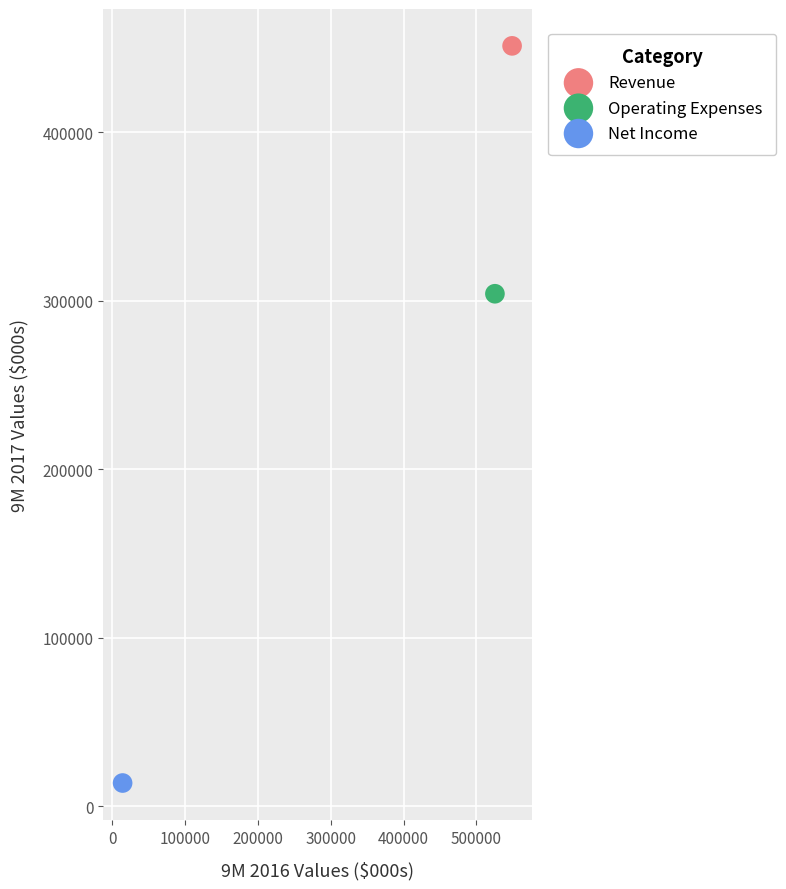

What are all the series names shown in the legend?

Revenue, Operating Expenses, Net Income